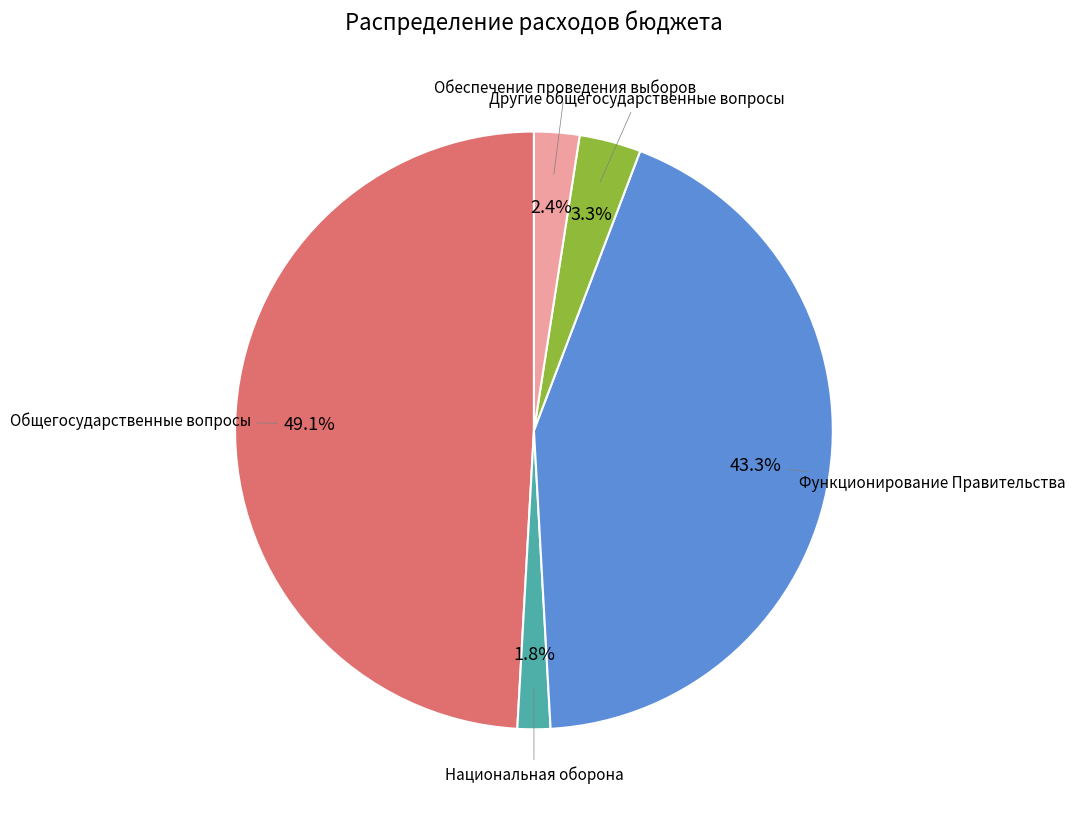

Is Общегосударственные вопросы the majority of the pie?

No